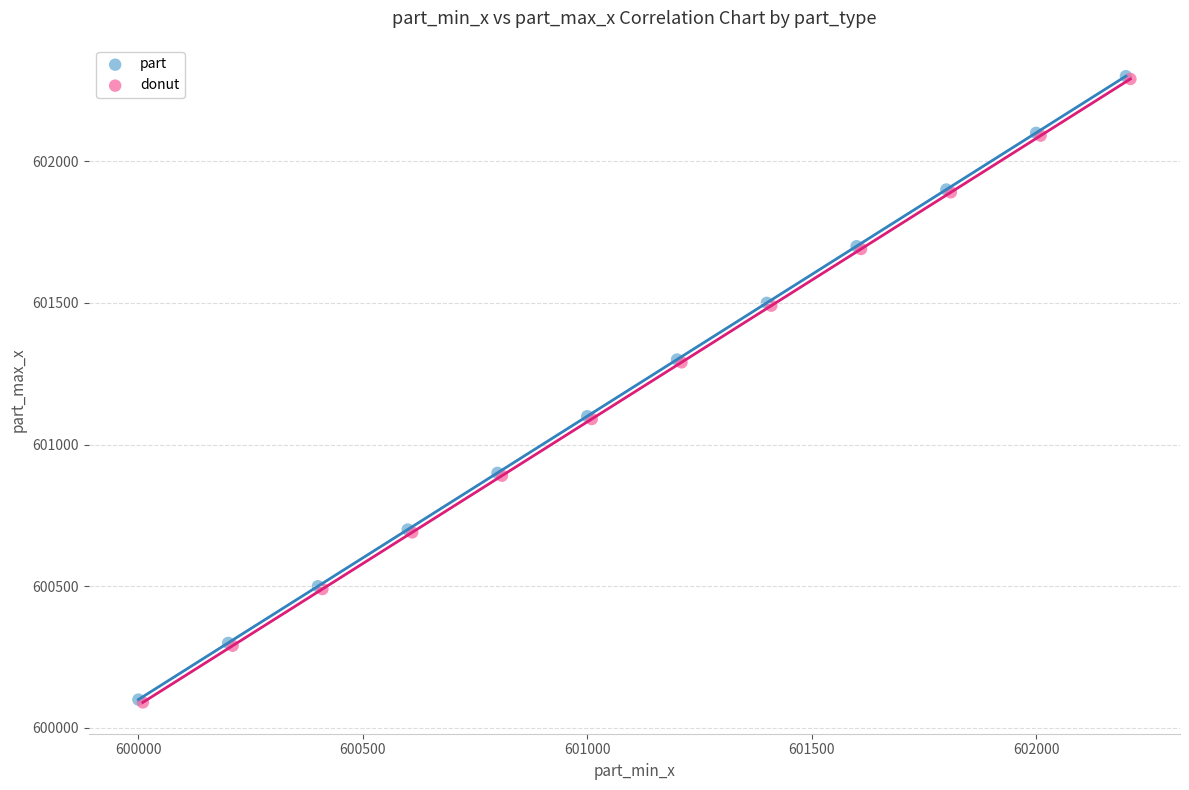

What are all the series names shown in the legend?

part, donut